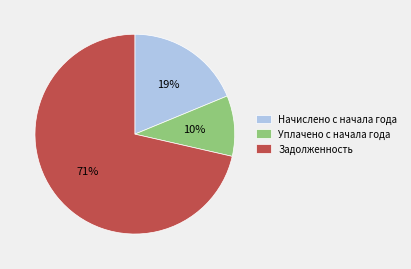

What percentage is the Уплачено с начала года slice, to the nearest percent?

10%